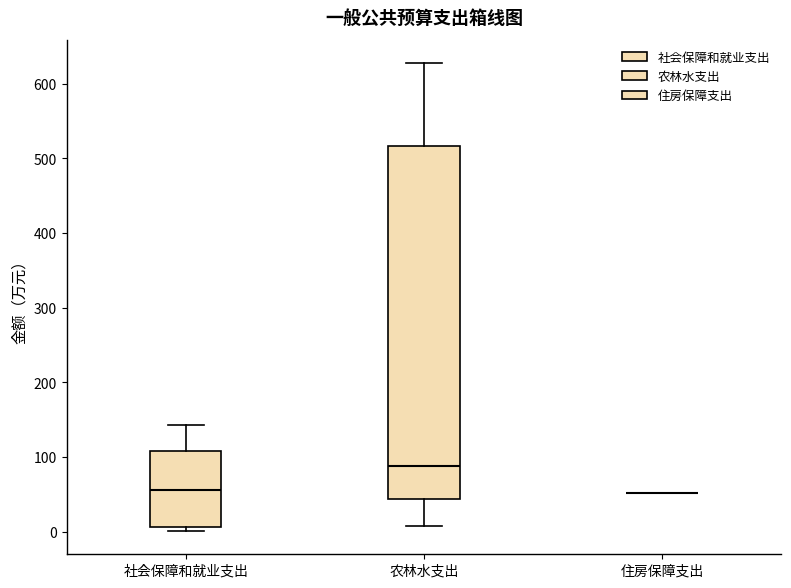

Reading left to right, read every box against the y-axis: the position of its median line, the range the box covers, and the ends of its whiskers. The values are not printed on the chart, so give them approximately, as read against the axis.

社会保障和就业支出: median 60, box 10 to 110, whiskers 0 to 140
农林水支出: median 90, box 40 to 520, whiskers 10 to 630
住房保障支出: box collapsed to a line at 50, whiskers 50 to 50